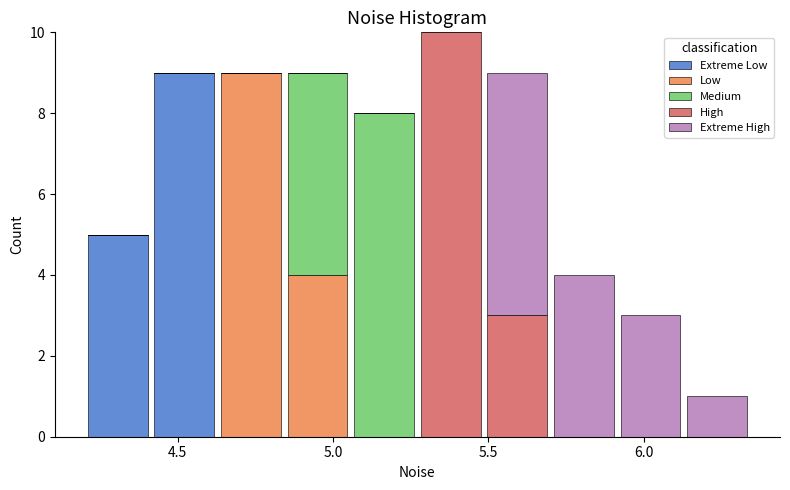

What is the total height of the stacked bar covering 5.50 to 5.70 on the x-axis? Neither the bar edges nor the heights are printed on the chart, so give them approximately, as read against the axes.

9